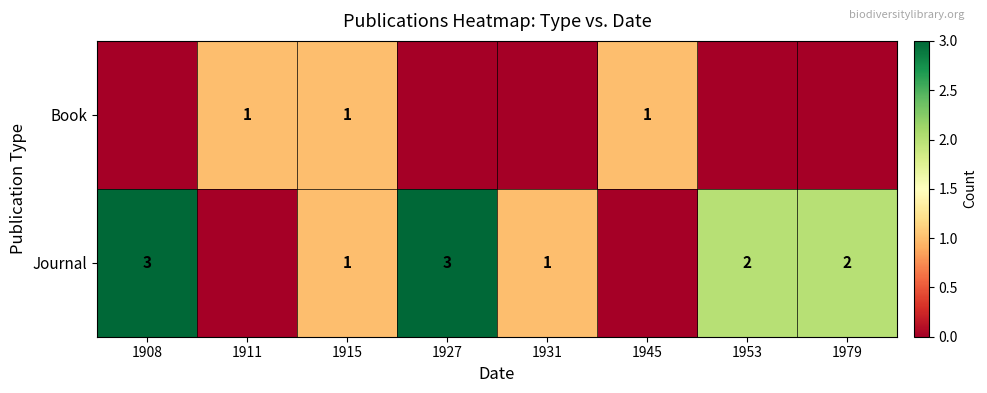

What is the spread (max minus min) of values at 1931?

1